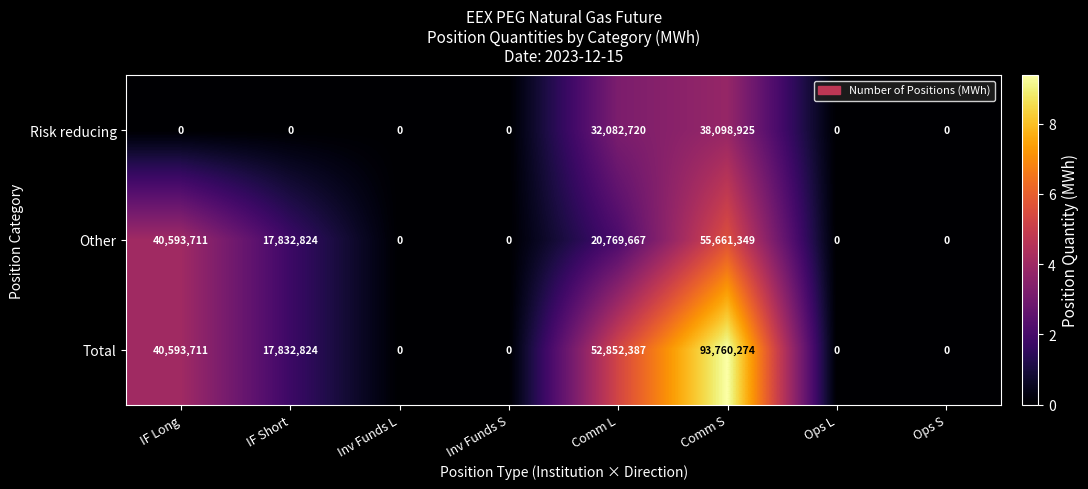

Reading right to left, list all the values displayed in this chart.

Risk reducing: Ops S=0	Ops L=0	Comm S=38098925	Comm L=32082720	Inv Funds S=0	Inv Funds L=0	IF Short=0	IF Long=0
Other: Ops S=0	Ops L=0	Comm S=55661349	Comm L=20769667	Inv Funds S=0	Inv Funds L=0	IF Short=17832824	IF Long=40593711
Total: Ops S=0	Ops L=0	Comm S=93760274	Comm L=52852387	Inv Funds S=0	Inv Funds L=0	IF Short=17832824	IF Long=40593711